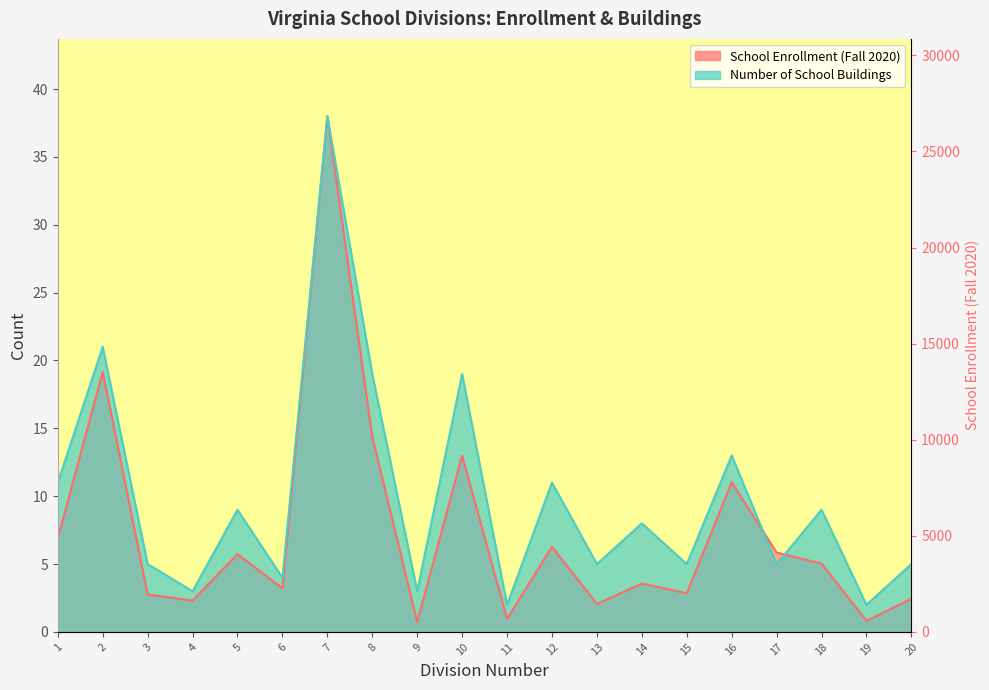

Is the value of School Enrollment (Fall 2020) at 3 greater than the value of Number of School Buildings at 12?

No